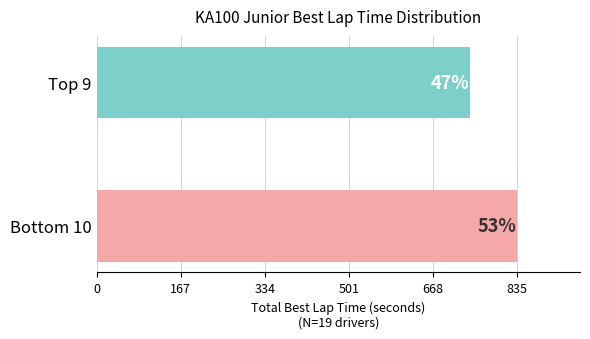

True or false: the data shows 123.6 at Adam Maxwell.

False